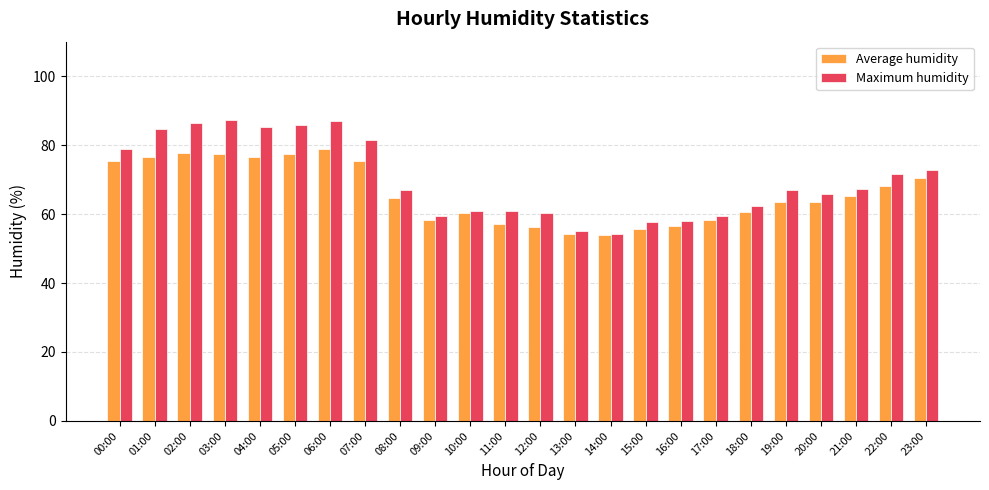

What is the highest value of the Maximum humidity series?

87.3